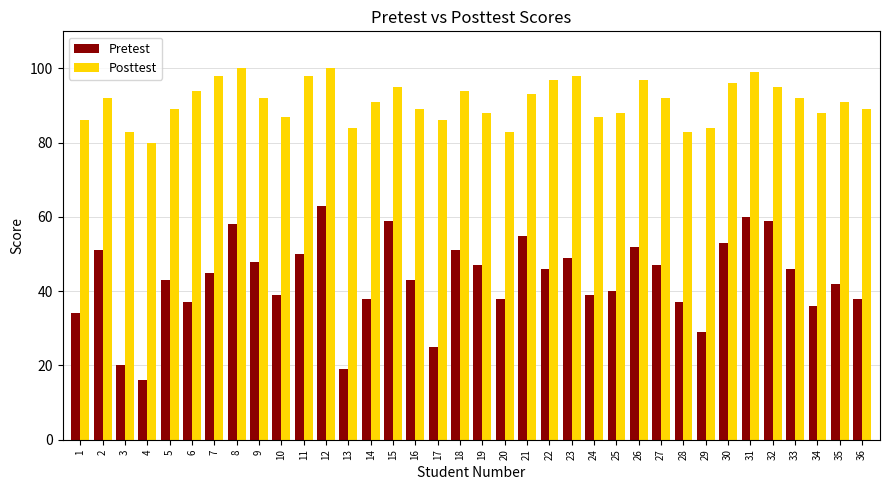

Are the bars horizontal?

No